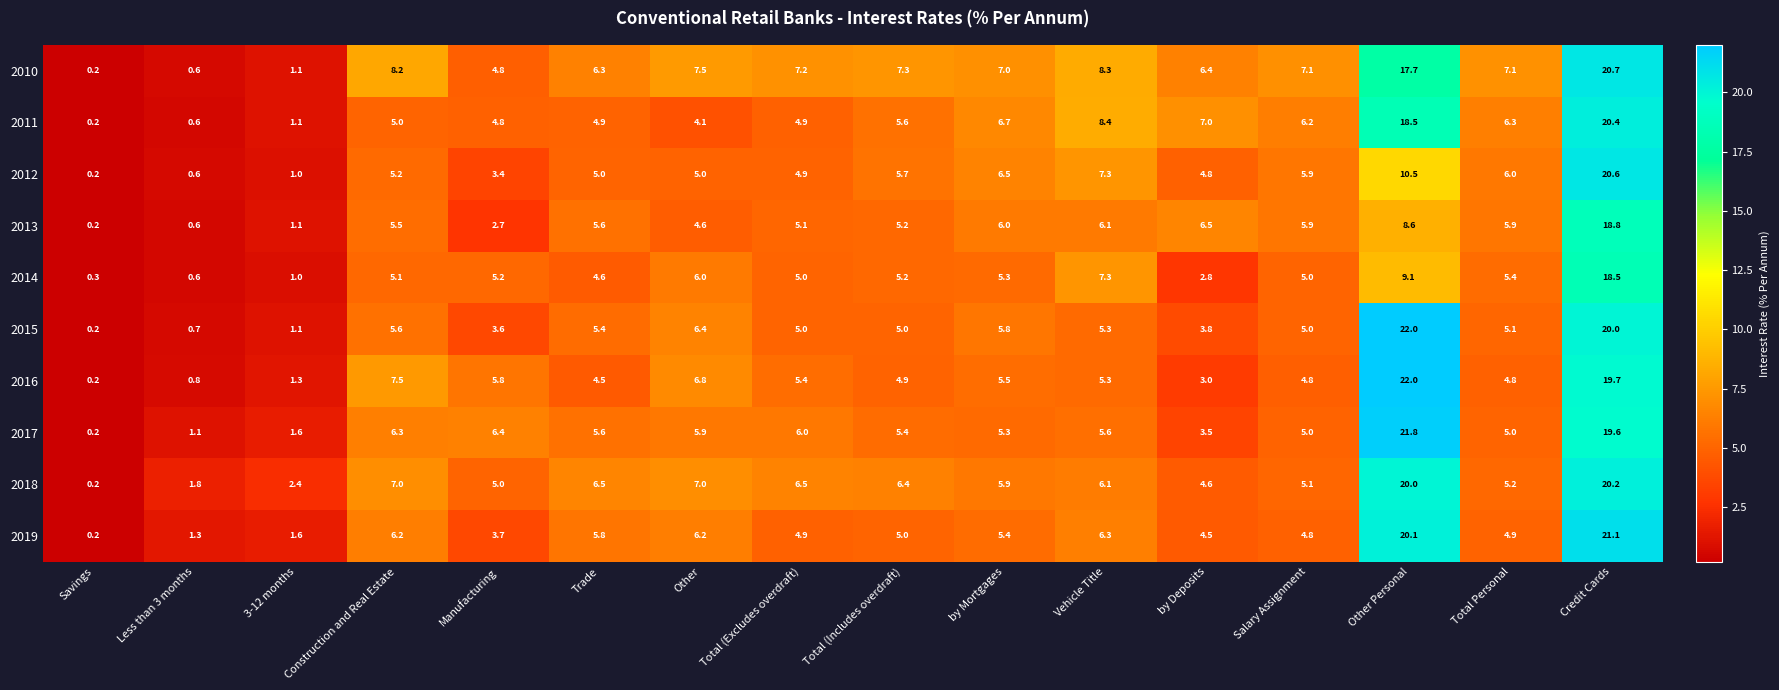

Which series changed the most between Less than 3 months and Other Personal?

2015